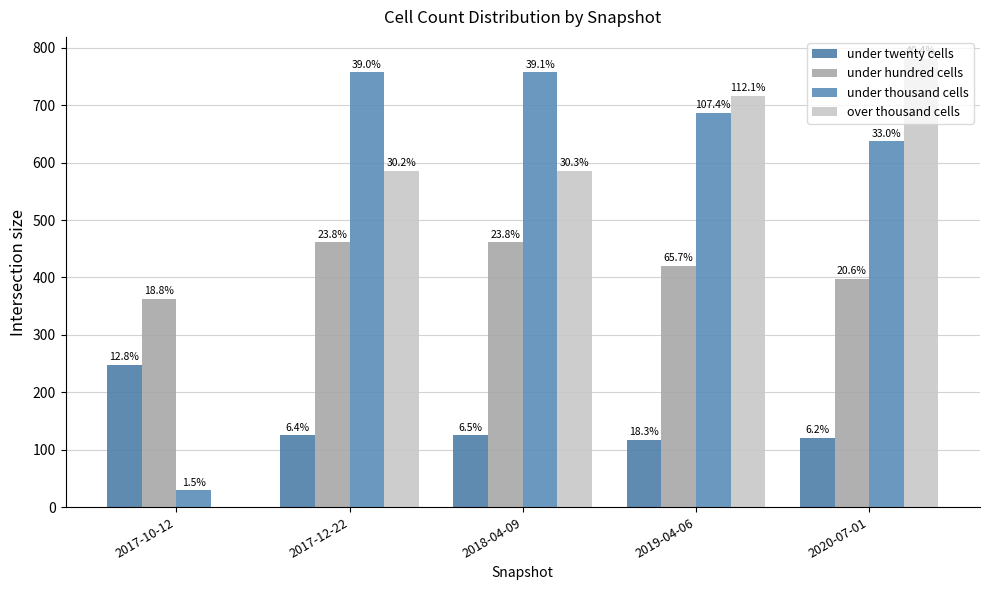

How many groups of bars are there?

5